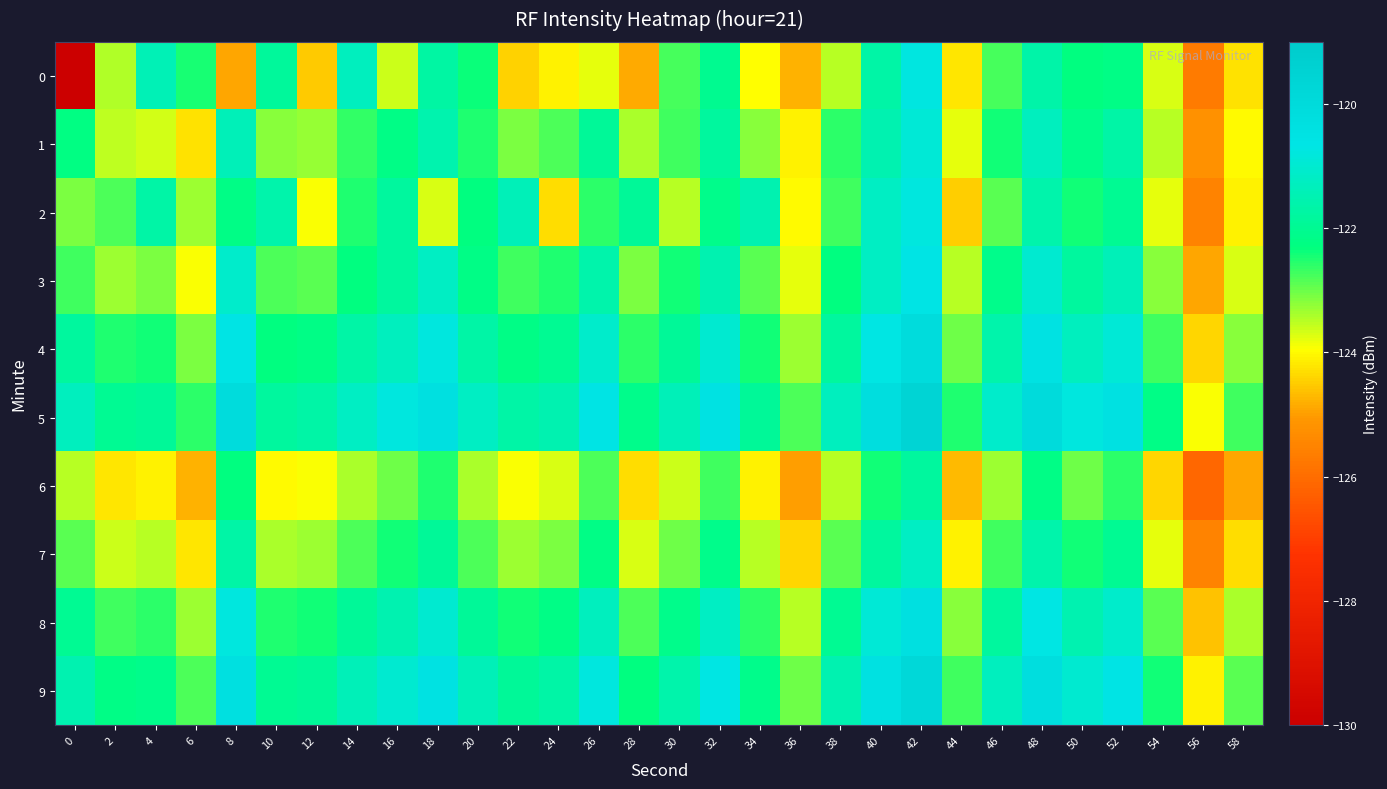

Reading left to right, list all the values displayed in this chart.

0: 0=-130.2	2=-123.4	4=-121.4	6=-122.5	8=-124.9	10=-121.9	12=-124.5	14=-121.3	16=-123.6	18=-121.7	20=-122.4	22=-124.4	24=-124.1	26=-123.8	28=-124.9	30=-122.7	32=-122.1	34=-123.9	36=-124.8	38=-123.5	40=-121.7	42=-120.7	44=-124.2	46=-122.8	48=-121.6	50=-122.3	52=-122.2	54=-123.7	56=-125.7	58=-124.3
1: 0=-122.3	2=-123.5	4=-123.7	6=-124.3	8=-121.4	10=-123.2	12=-123.3	14=-122.7	16=-122.2	18=-121.6	20=-122.5	22=-123.1	24=-122.8	26=-121.9	28=-123.4	30=-122.7	32=-121.8	34=-123.2	36=-124.1	38=-122.6	40=-121.5	42=-120.9	44=-123.8	46=-122.4	48=-121.3	50=-122.1	52=-121.7	54=-123.5	56=-125.2	58=-124.0
2: 0=-123.1	2=-122.8	4=-121.7	6=-123.3	8=-122.2	10=-121.6	12=-123.9	14=-122.5	16=-121.8	18=-123.7	20=-122.3	22=-121.4	24=-124.3	26=-122.6	28=-121.9	30=-123.5	32=-122.1	34=-121.5	36=-124.0	38=-122.7	40=-121.2	42=-120.8	44=-124.5	46=-122.9	48=-121.6	50=-122.4	52=-122.0	54=-123.8	56=-125.5	58=-124.1
3: 0=-122.7	2=-123.3	4=-123.1	6=-123.9	8=-121.1	10=-122.8	12=-122.9	14=-122.3	16=-121.8	18=-121.2	20=-122.2	22=-122.7	24=-122.5	26=-121.6	28=-123.1	30=-122.4	32=-121.5	34=-122.9	36=-123.8	38=-122.3	40=-121.2	42=-120.6	44=-123.5	46=-122.1	48=-121.0	50=-121.8	52=-121.4	54=-123.2	56=-124.9	58=-123.7
4: 0=-121.8	2=-122.5	4=-122.4	6=-123.1	8=-120.6	10=-122.3	12=-122.2	14=-121.7	16=-121.3	18=-120.8	20=-121.7	22=-122.2	24=-122.0	26=-121.1	28=-122.6	30=-121.9	32=-121.0	34=-122.4	36=-123.3	38=-121.8	40=-120.7	42=-120.1	44=-123.0	46=-121.6	48=-120.5	50=-121.3	52=-120.9	54=-122.7	56=-124.4	58=-123.2
5: 0=-121.3	2=-122.0	4=-121.9	6=-122.6	8=-120.1	10=-121.8	12=-121.7	14=-121.2	16=-120.8	18=-120.3	20=-121.2	22=-121.7	24=-121.5	26=-120.6	28=-122.1	30=-121.4	32=-120.5	34=-121.9	36=-122.8	38=-121.3	40=-120.2	42=-119.6	44=-122.5	46=-121.1	48=-120.0	50=-120.8	52=-120.4	54=-122.2	56=-123.9	58=-122.7
6: 0=-123.5	2=-124.2	4=-124.1	6=-124.8	8=-122.3	10=-124.0	12=-123.9	14=-123.4	16=-123.0	18=-122.5	20=-123.4	22=-123.9	24=-123.7	26=-122.8	28=-124.3	30=-123.6	32=-122.7	34=-124.1	36=-125.0	38=-123.5	40=-122.4	42=-121.8	44=-124.7	46=-123.3	48=-122.2	50=-123.0	52=-122.6	54=-124.4	56=-126.1	58=-124.9
7: 0=-122.9	2=-123.6	4=-123.5	6=-124.2	8=-121.7	10=-123.4	12=-123.3	14=-122.8	16=-122.4	18=-121.9	20=-122.8	22=-123.3	24=-123.1	26=-122.2	28=-123.7	30=-123.0	32=-122.1	34=-123.5	36=-124.4	38=-122.9	40=-121.8	42=-121.2	44=-124.1	46=-122.7	48=-121.6	50=-122.4	52=-122.0	54=-123.8	56=-125.5	58=-124.3
8: 0=-122.0	2=-122.7	4=-122.6	6=-123.3	8=-120.8	10=-122.5	12=-122.4	14=-121.9	16=-121.5	18=-121.0	20=-121.9	22=-122.4	24=-122.2	26=-121.3	28=-122.8	30=-122.1	32=-121.2	34=-122.6	36=-123.5	38=-122.0	40=-120.9	42=-120.3	44=-123.2	46=-121.8	48=-120.7	50=-121.5	52=-121.1	54=-122.9	56=-124.6	58=-123.4
9: 0=-121.5	2=-122.2	4=-122.1	6=-122.8	8=-120.3	10=-122.0	12=-121.9	14=-121.4	16=-121.0	18=-120.5	20=-121.4	22=-121.9	24=-121.7	26=-120.8	28=-122.3	30=-121.6	32=-120.7	34=-122.1	36=-123.0	38=-121.5	40=-120.4	42=-119.8	44=-122.7	46=-121.3	48=-120.2	50=-121.0	52=-120.6	54=-122.4	56=-124.1	58=-122.9